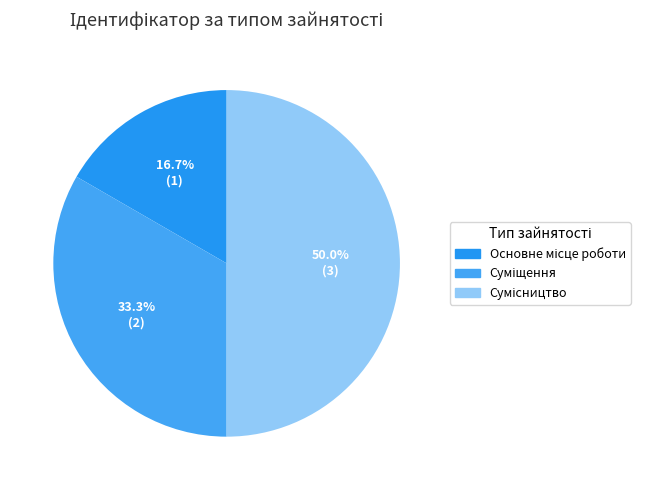

How many slices are in this pie chart?

3